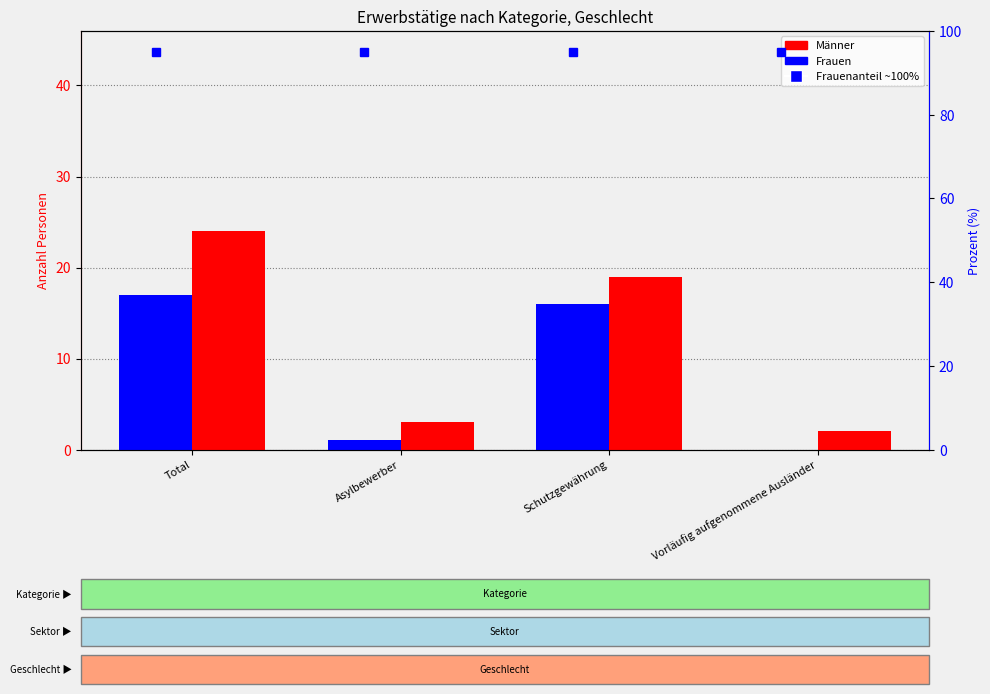

Between Total and Schutzgewährung, which is larger?

Total